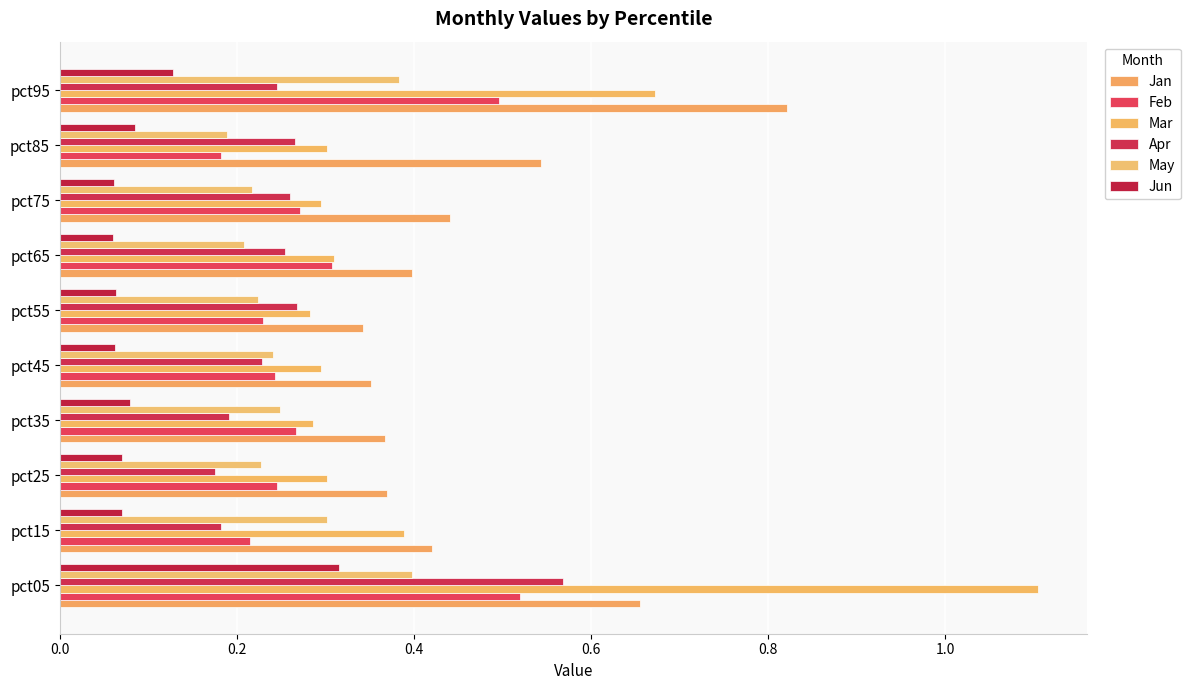

Which series has the largest total across all categories?

Jan